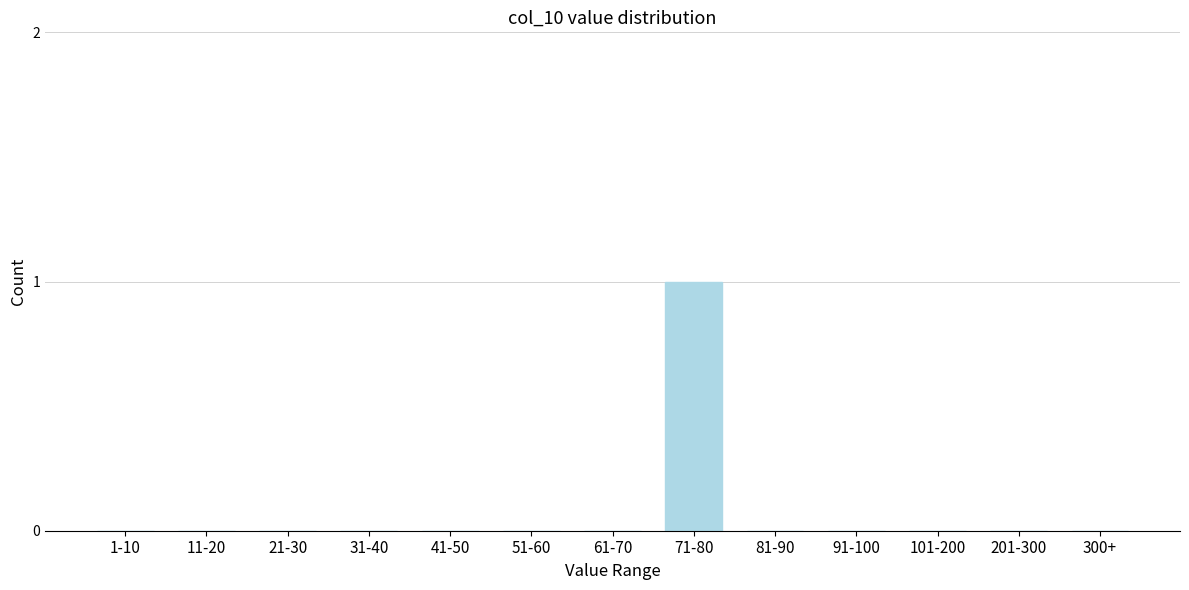

Reading right to left, extract all data points from this chart.

300+=0	201-300=0	101-200=0	91-100=0	81-90=0	71-80=1	61-70=0	51-60=0	41-50=0	31-40=0	21-30=0	11-20=0	1-10=0